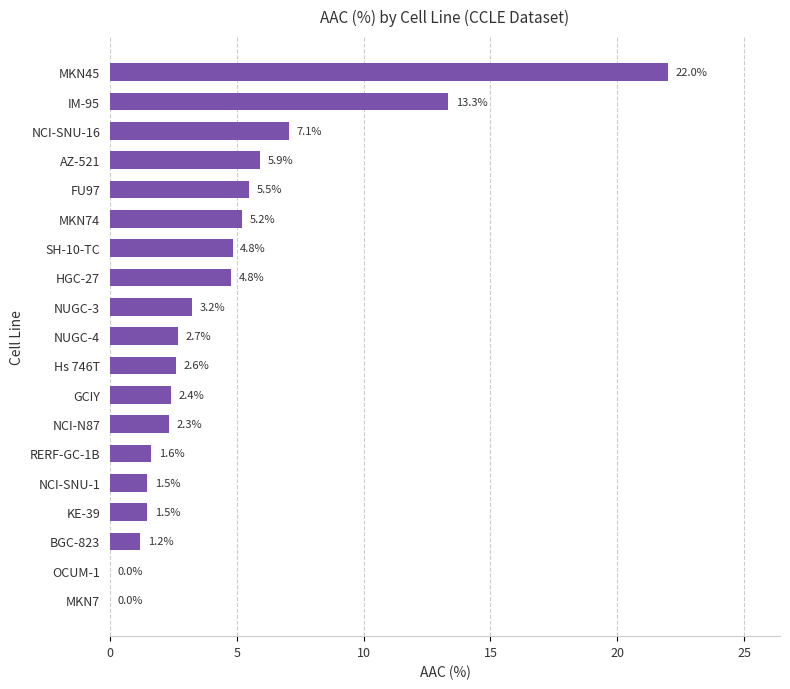

Which category has the highest value across all series?

MKN45